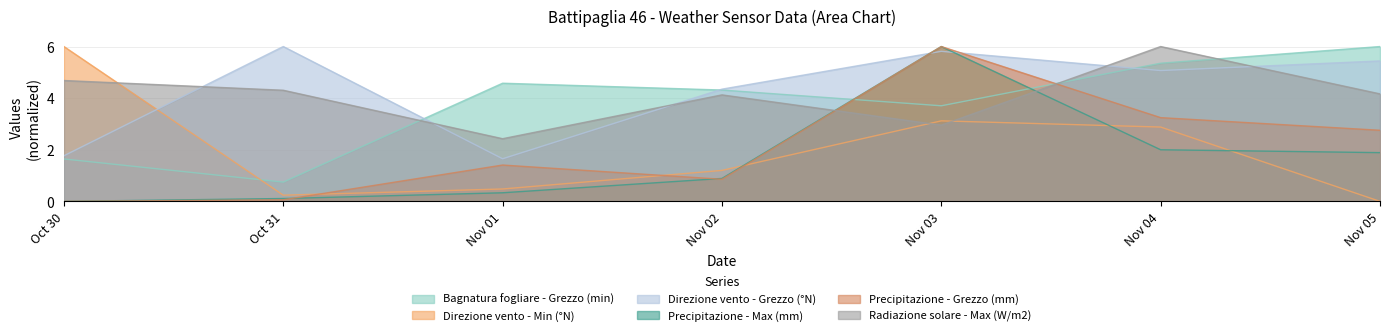

What position from the right is Oct 30?

7